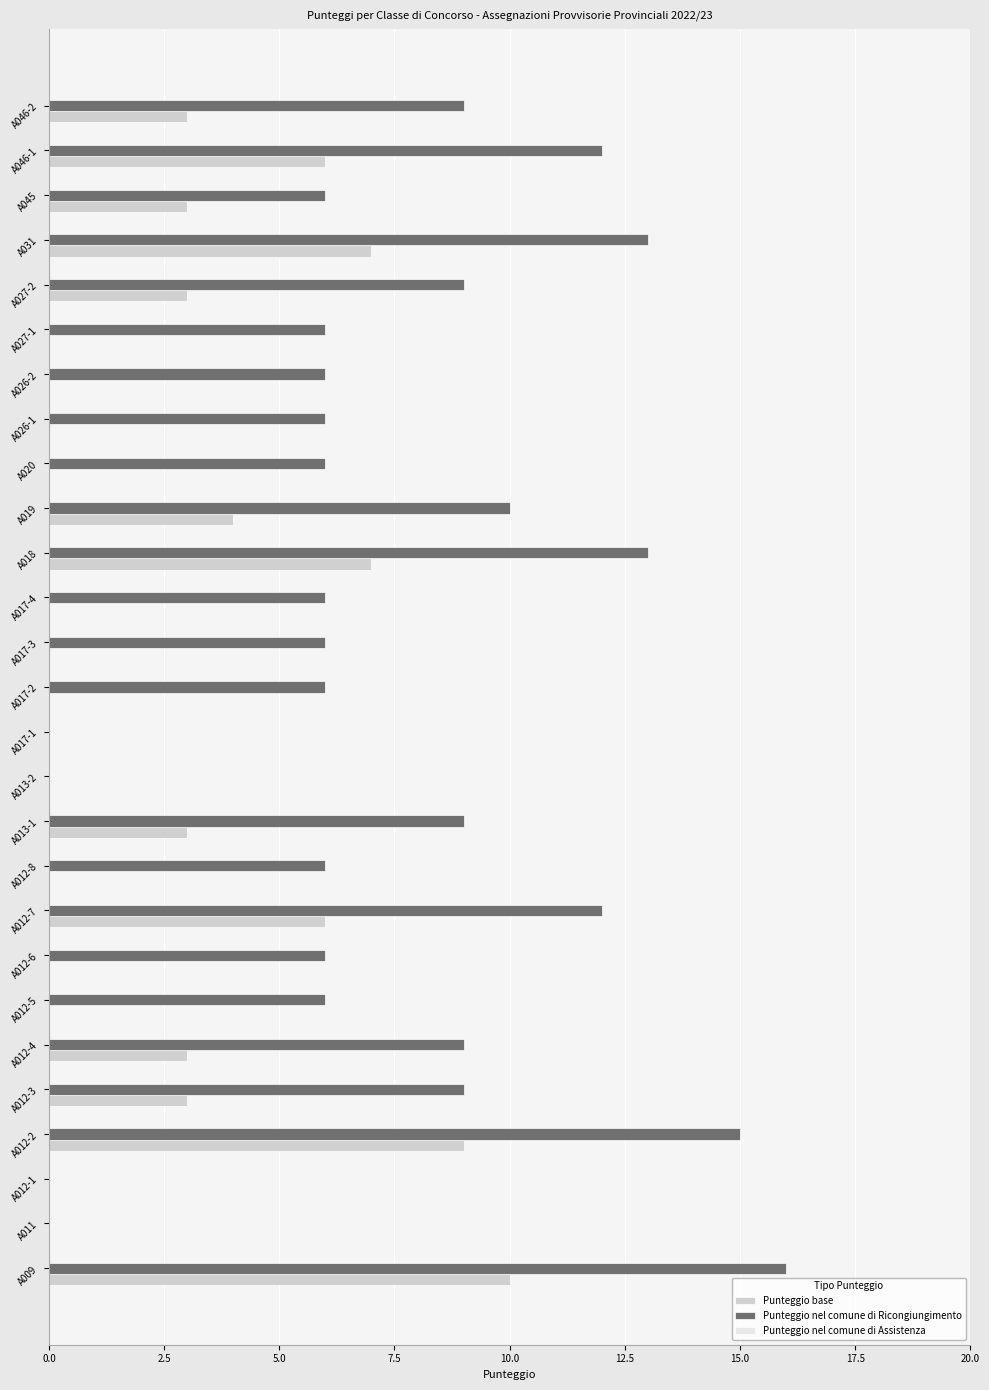

Is the value of Punteggio base at A013-1 greater than the value of Punteggio nel comune di Ricongiungimento at A012-5?

No